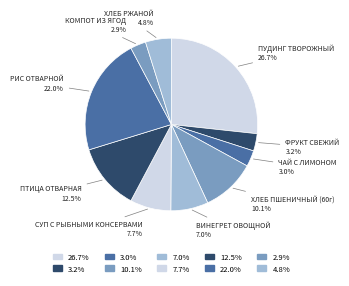

How many slices are in this pie chart?

10